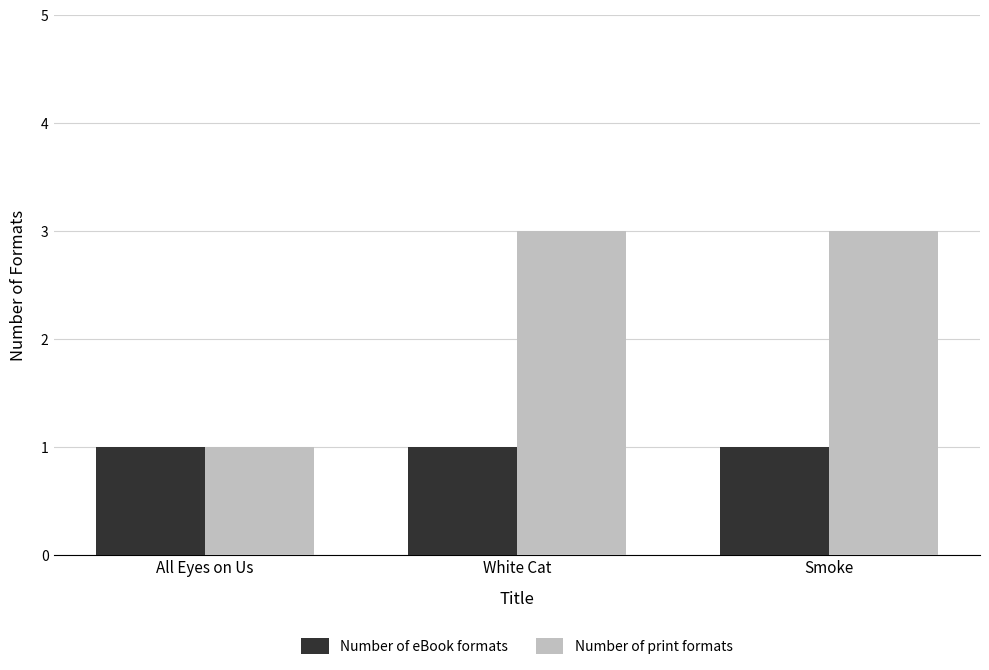

Reading left to right, what are all the values shown in this chart?

Number of eBook formats: All Eyes on Us=1	White Cat=1	Smoke=1
Number of print formats: All Eyes on Us=1	White Cat=3	Smoke=3